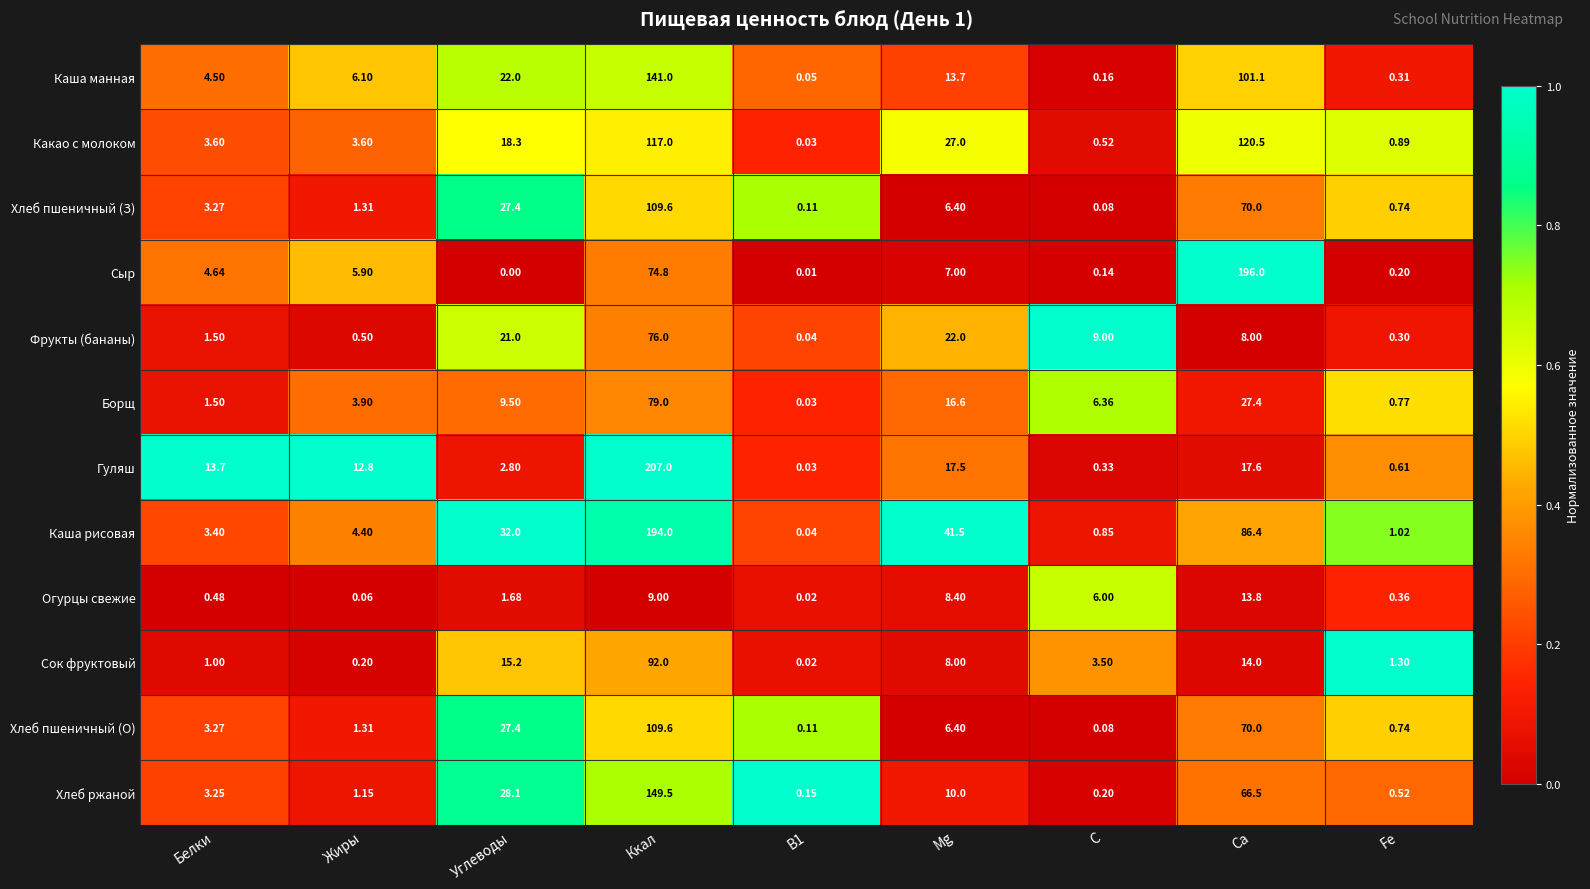

Which category has the highest value across all series?

Ккал